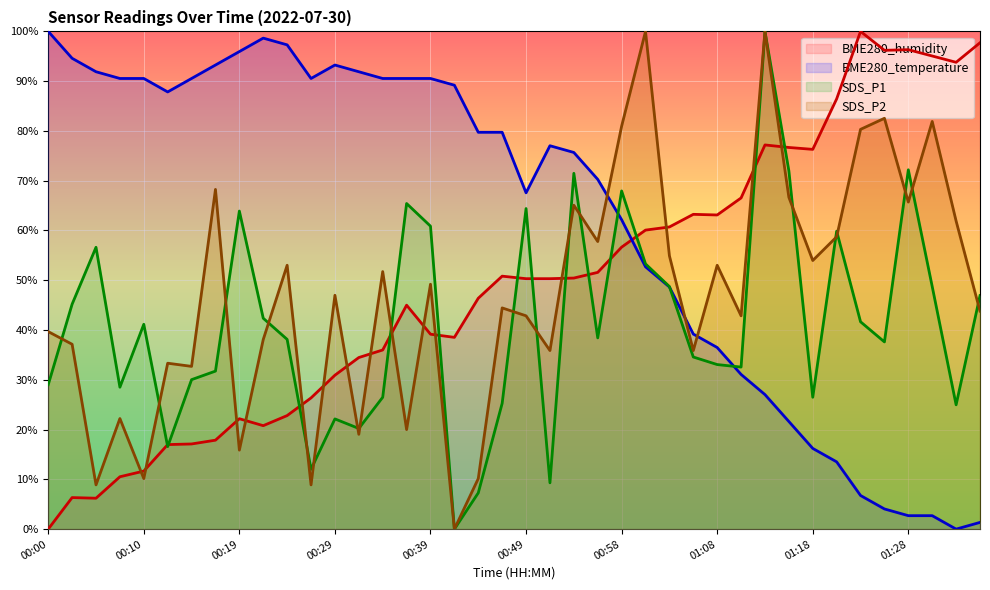

What value does the SDS_P1 series have at 00:27?

12.0